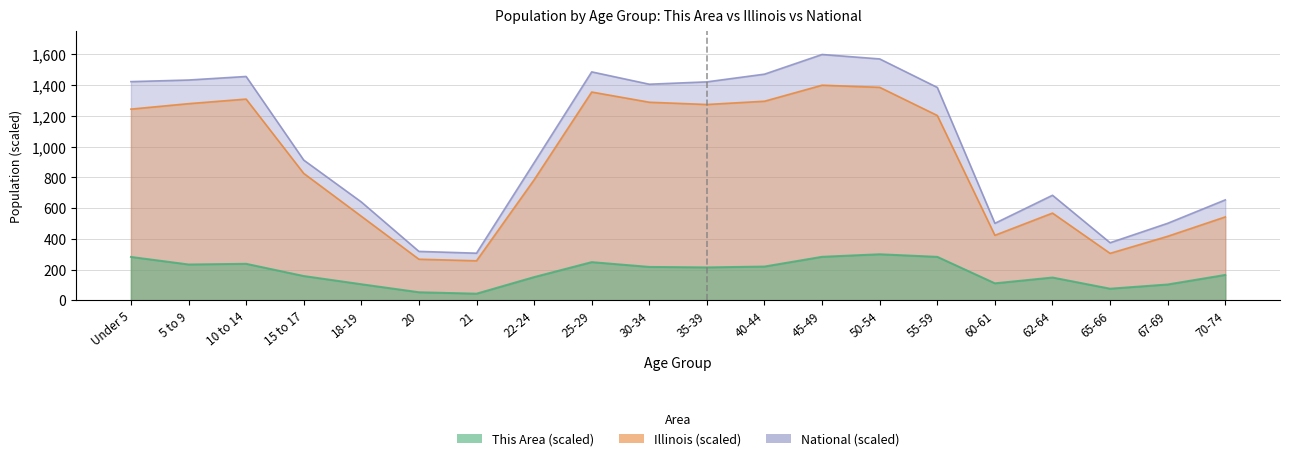

The National series shows 346.3 at 15 to 17. True or false?

False